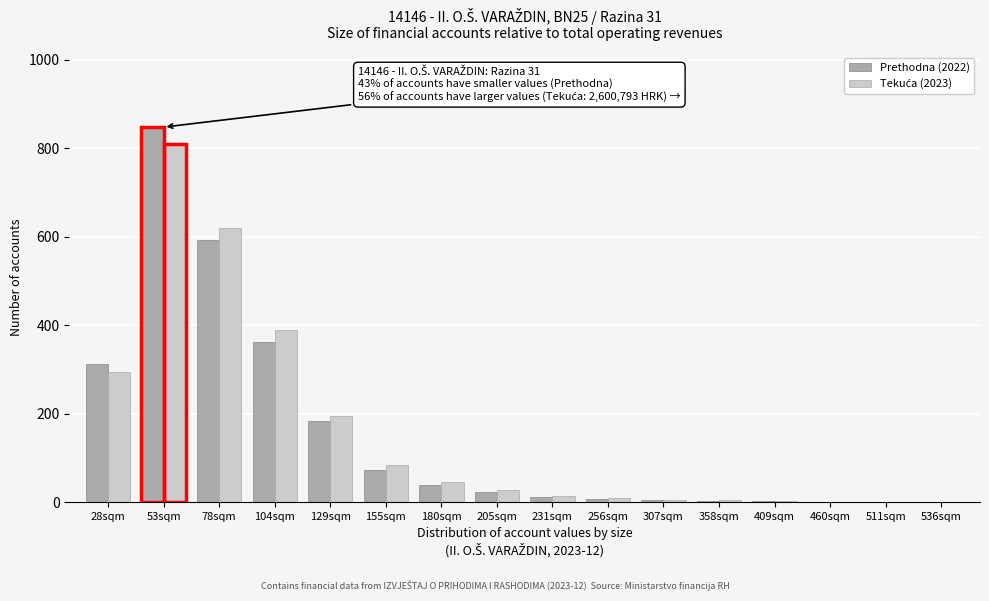

At which label does Prethodna (2022) reach its peak?

53sqm